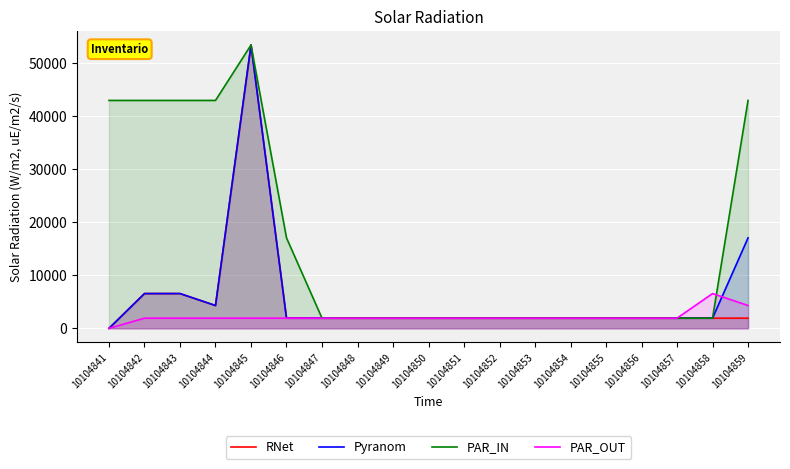

What is the value of the PAR_IN point at the 12th from the left?

1916.9